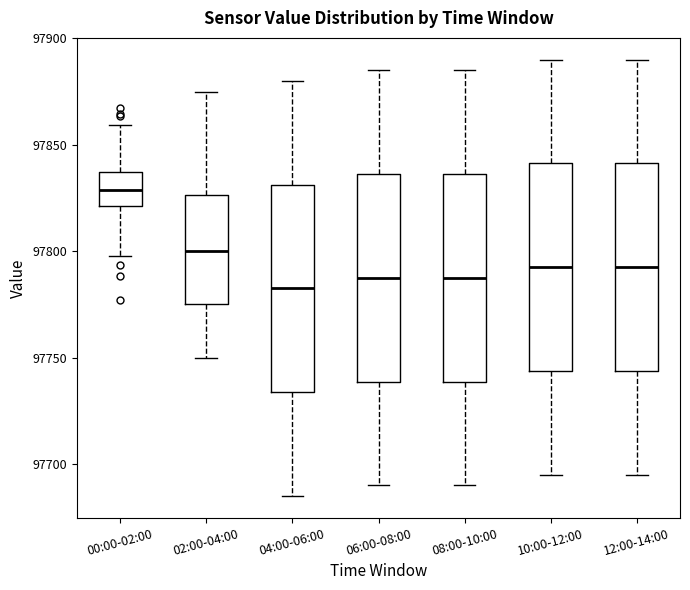

Reading left to right, transcribe this box plot: for each box, give where its median line is, the range the box spans, and where its two whiskers end, as read against the y-axis. The values are not printed on the chart, so give them approximately, as read against the axis.

00:00-02:00: median 97830, box 97820 to 97835, whiskers 97800 to 97860
02:00-04:00: median 97800, box 97775 to 97825, whiskers 97750 to 97875
04:00-06:00: median 97785, box 97735 to 97830, whiskers 97685 to 97880
06:00-08:00: median 97790, box 97740 to 97835, whiskers 97690 to 97885
08:00-10:00: median 97790, box 97740 to 97835, whiskers 97690 to 97885
10:00-12:00: median 97795, box 97745 to 97840, whiskers 97695 to 97890
12:00-14:00: median 97795, box 97745 to 97840, whiskers 97695 to 97890